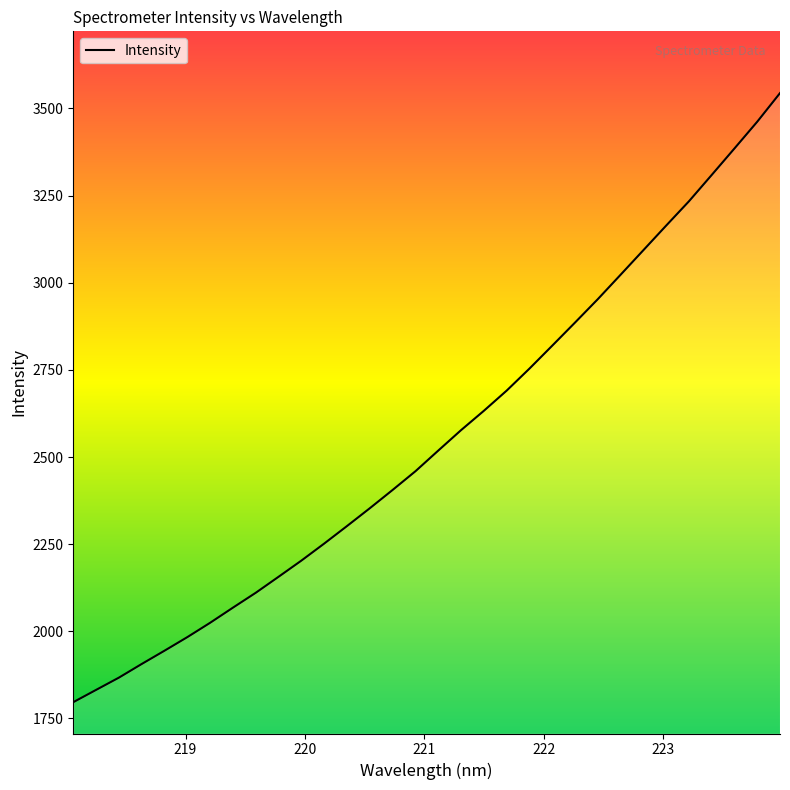

What is the maximum value shown in the chart?

3543.8